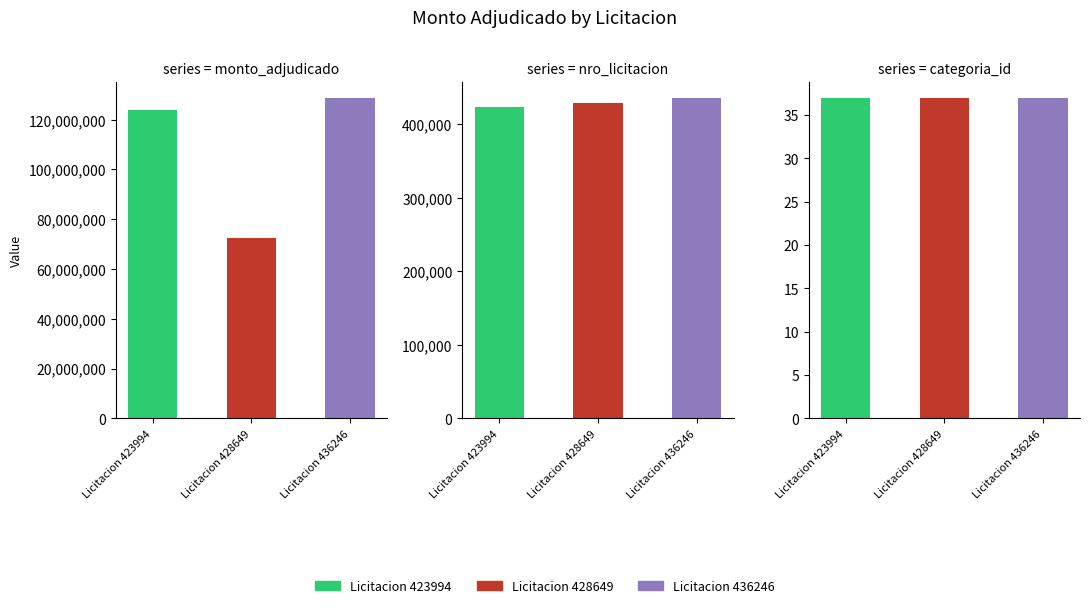

What is the maximum value for categoria_id?

37